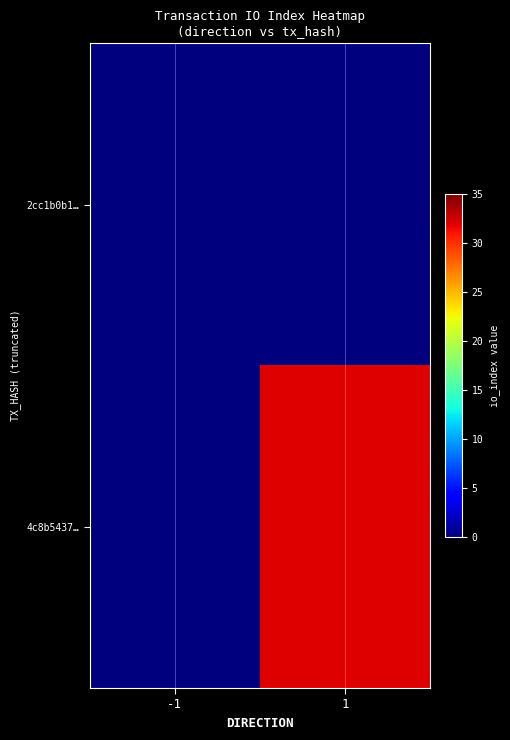

List the series in order of their peak value, lowest first.

2cc1b0b1…, 4c8b5437…